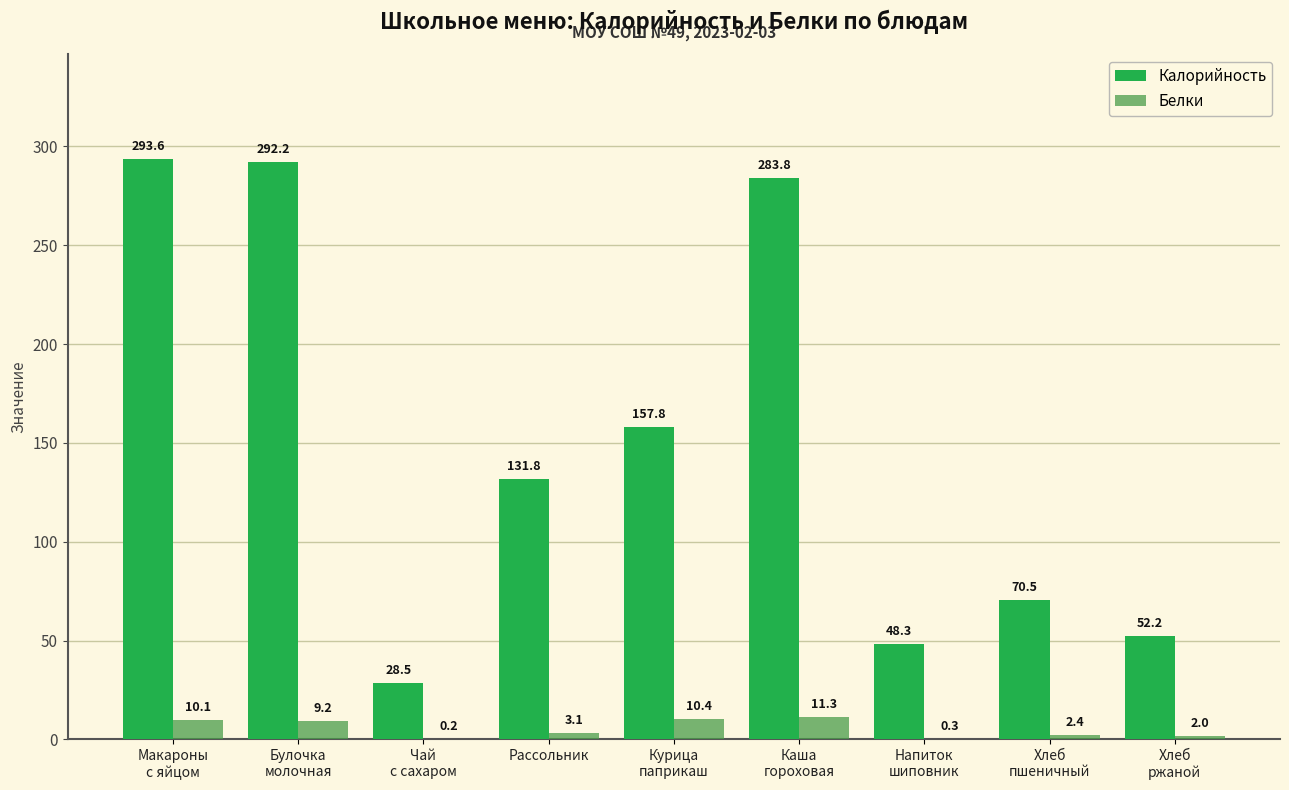

What is the maximum value for Калорийность?

293.6